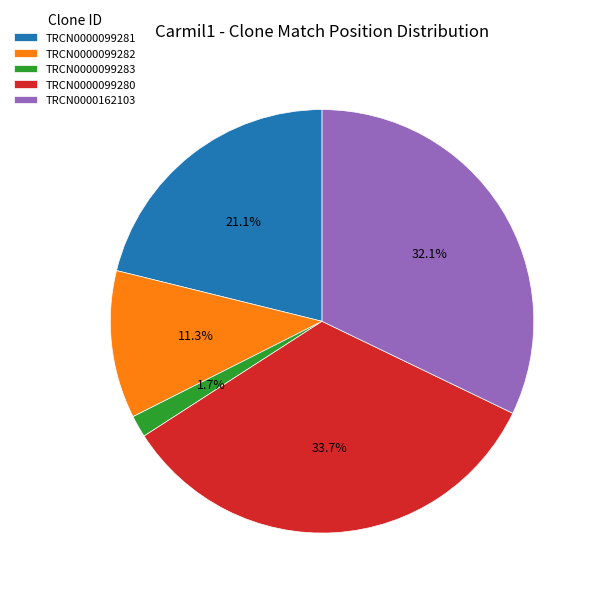

What is the ratio of the value at TRCN0000162103 to the value at TRCN0000099280?

1.0